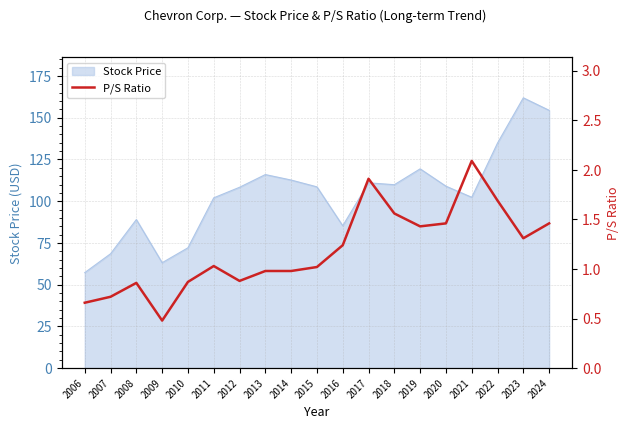

Is it true that the value at 2017 is 0.8?

False